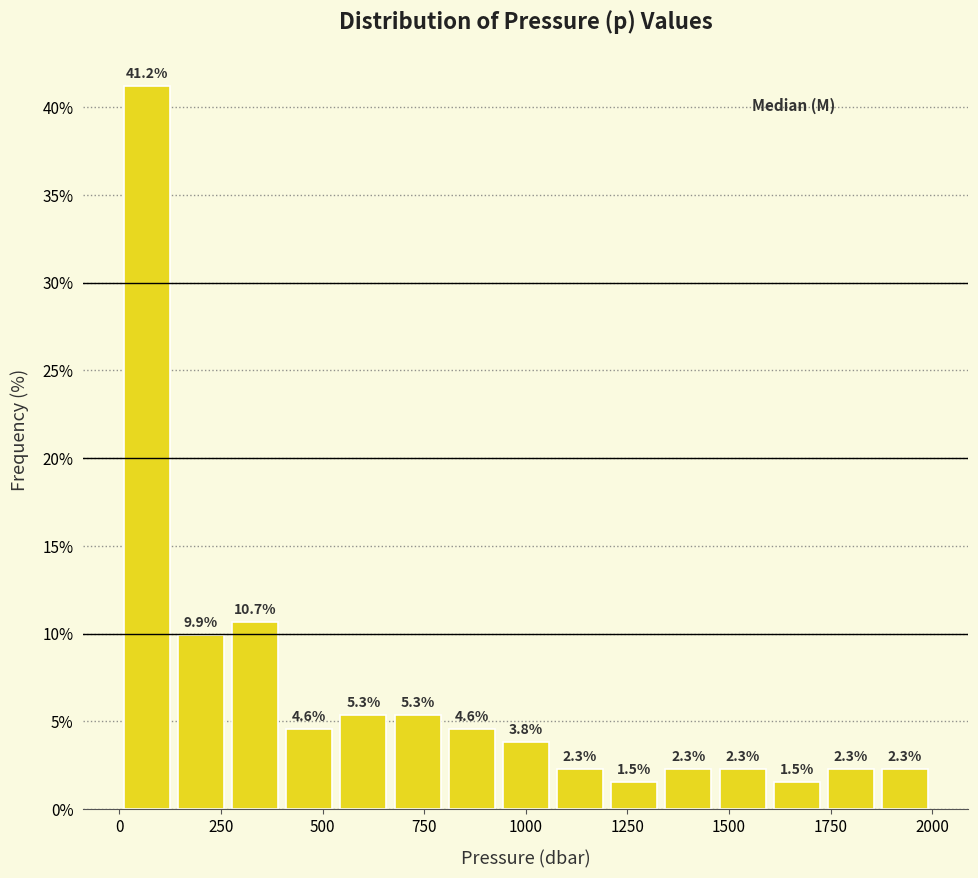

Around what value on the x-axis is the tallest bar? Give the approximate position of its centre, as read against the axis.

50